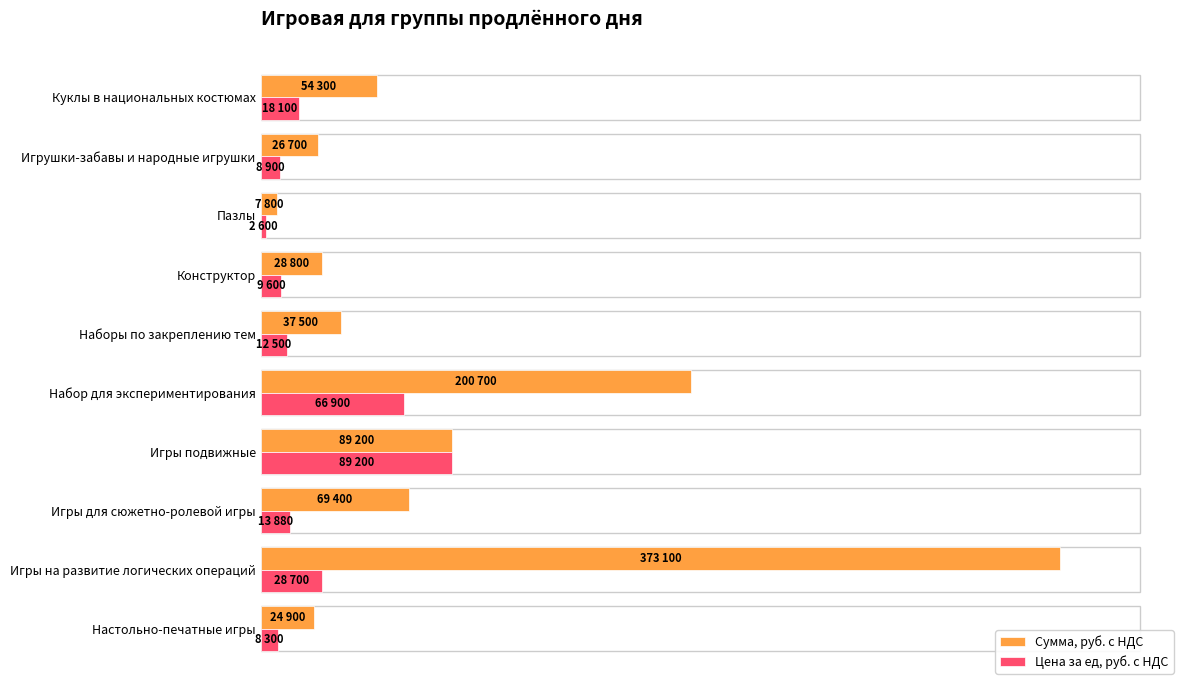

How many groups of bars are there?

10